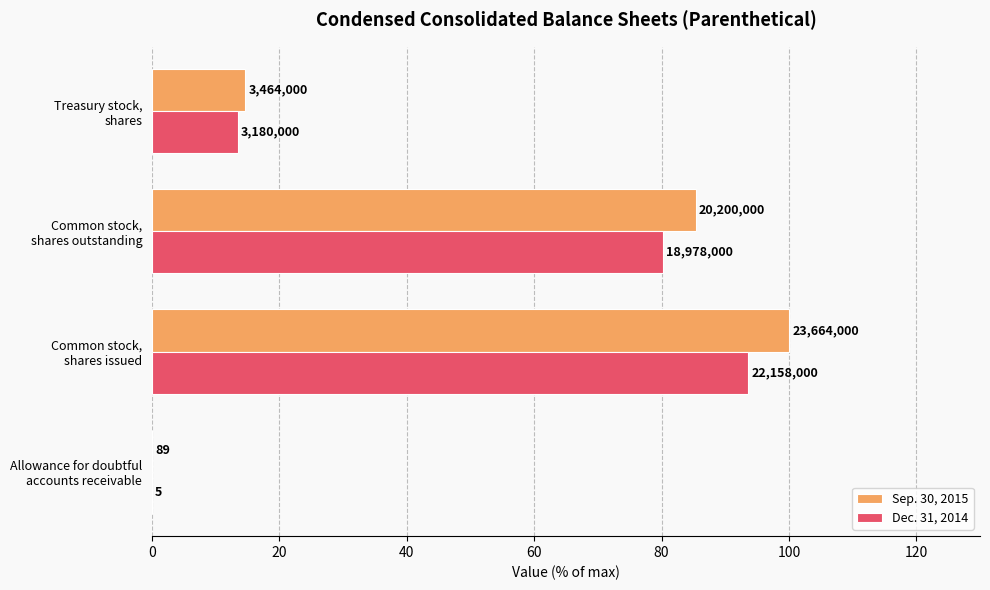

At how many categories does at least one series exceed 53?

2